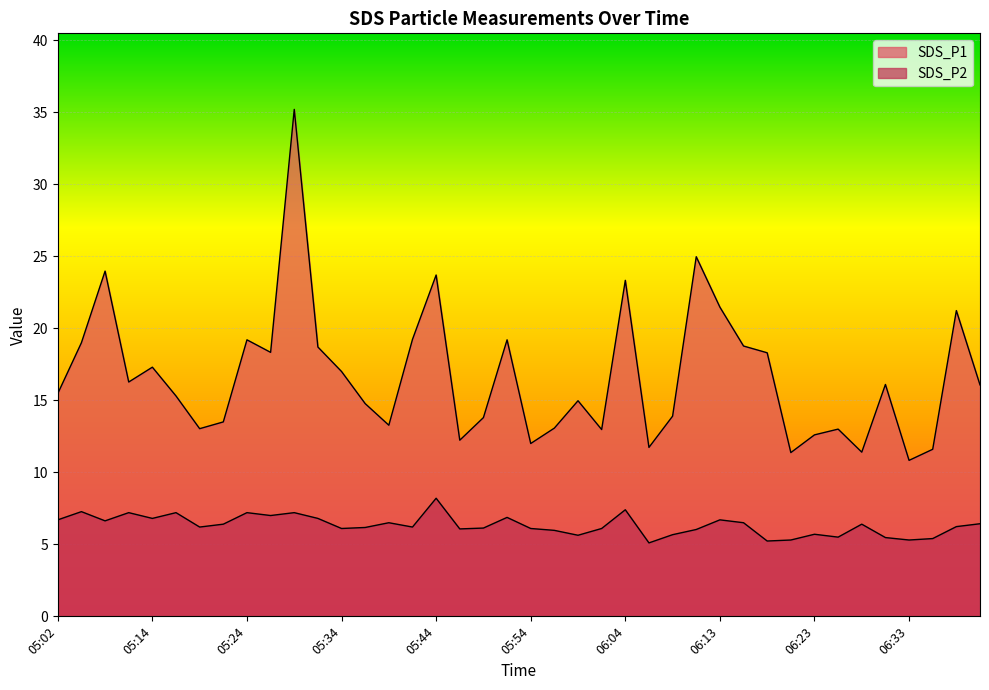

Rank the series by their maximum value, from highest to lowest.

SDS_P1, SDS_P2